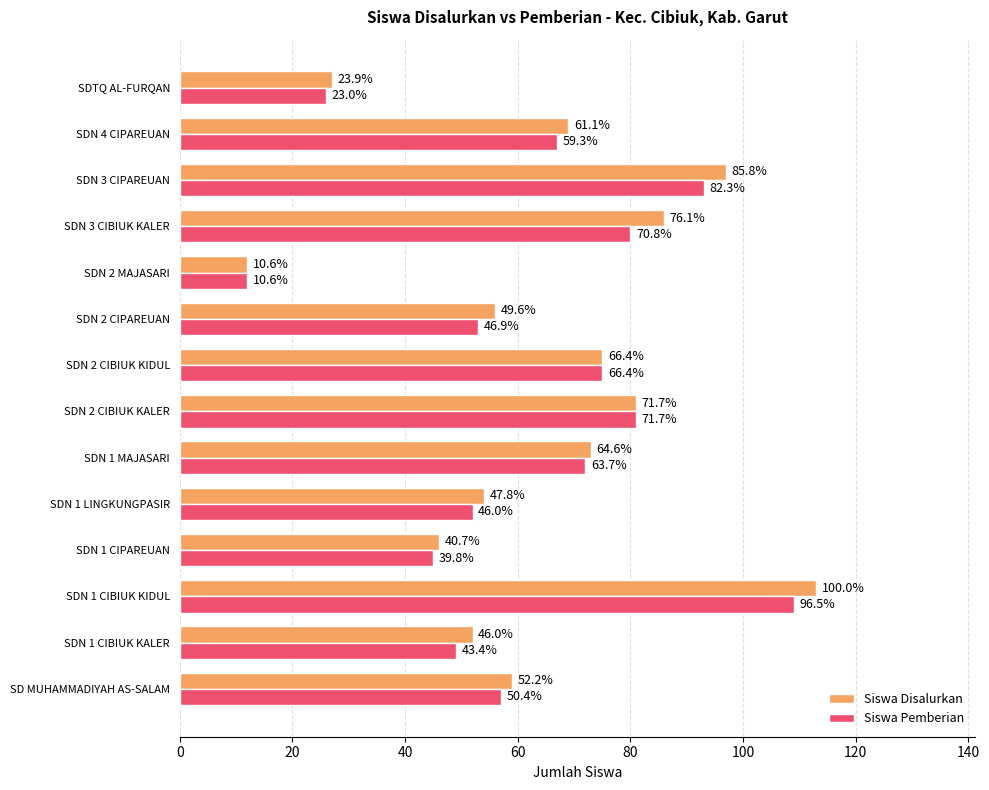

Reading left to right, list all the values displayed in this chart.

Siswa Disalurkan: 59	52	113	46	54	73	81	75	56	12	86	97	69	27
Siswa Pemberian: 57	49	109	45	52	72	81	75	53	12	80	93	67	26